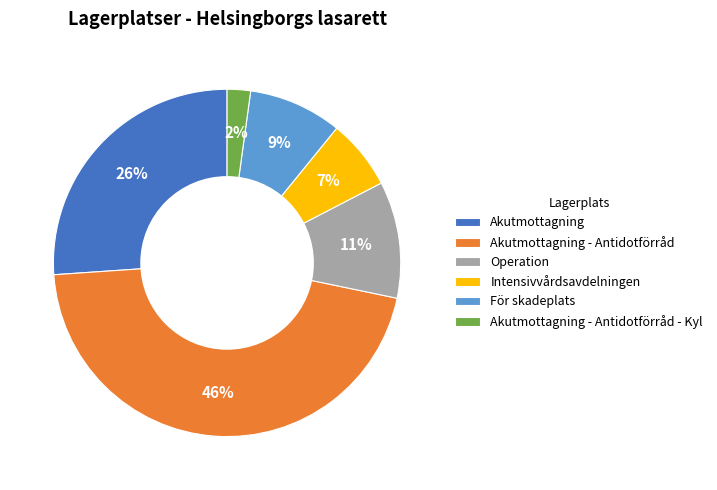

What is the largest slice in the pie chart?

Akutmottagning - Antidotförråd